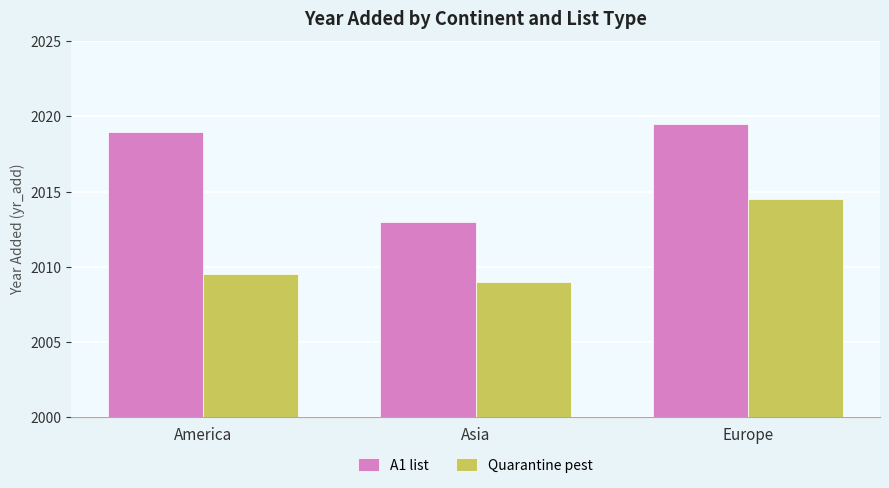

What is the label of the 3rd bar from the left?

Europe